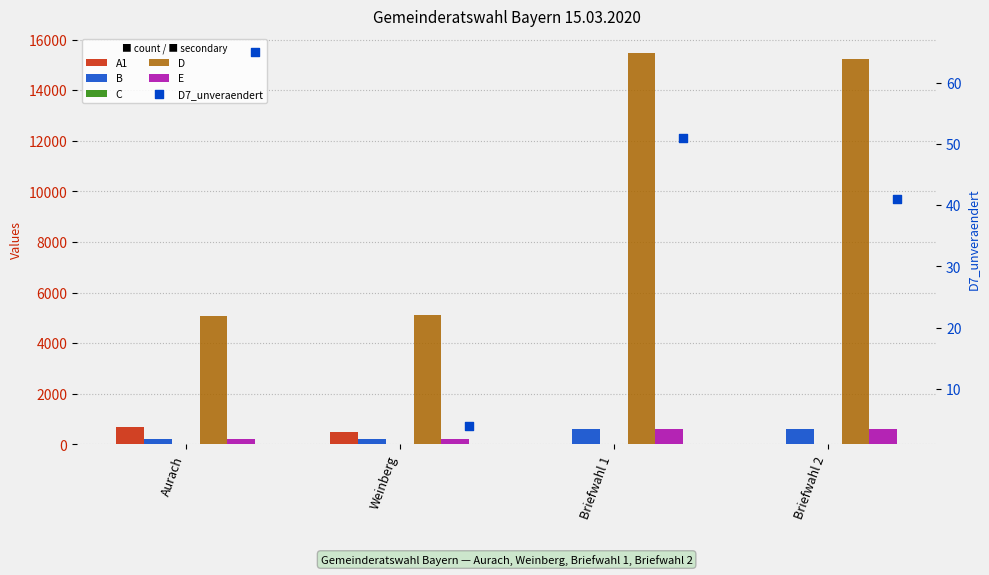

At which category is the sum across all series the highest?

Briefwahl 1